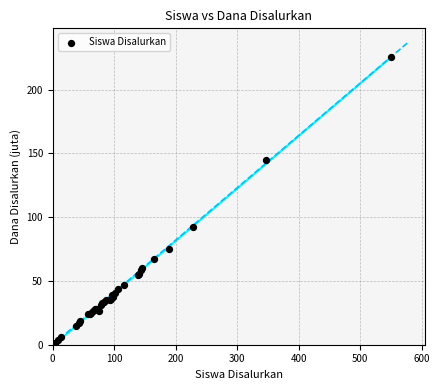

What Y value in the scatter plot is closest to 113?

92.0